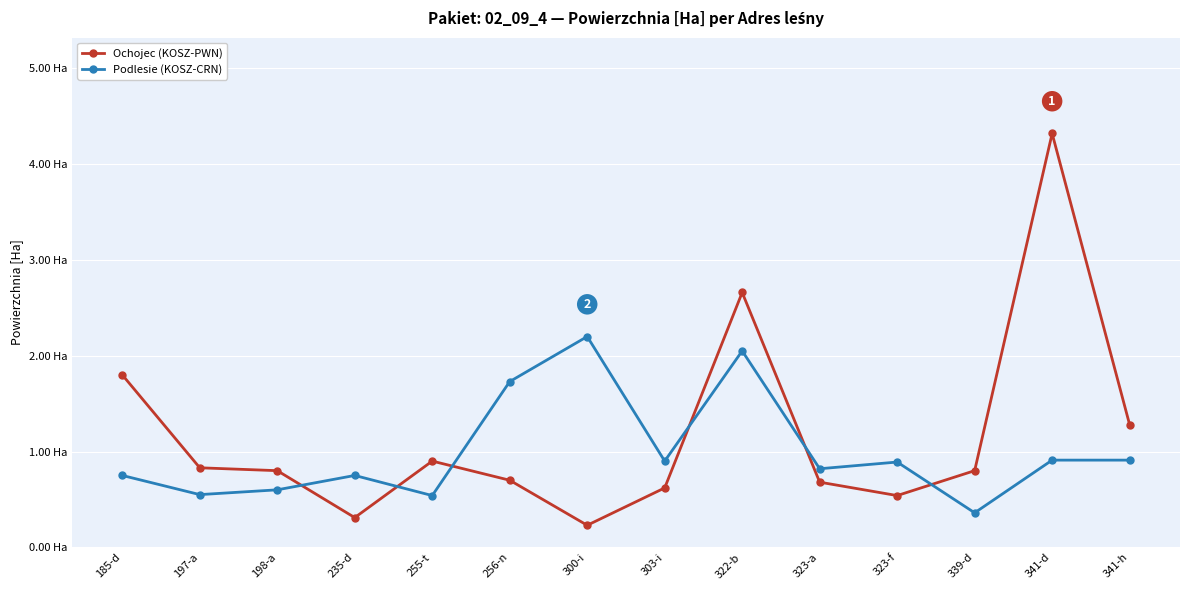

Does the chart have visible grid lines?

Yes